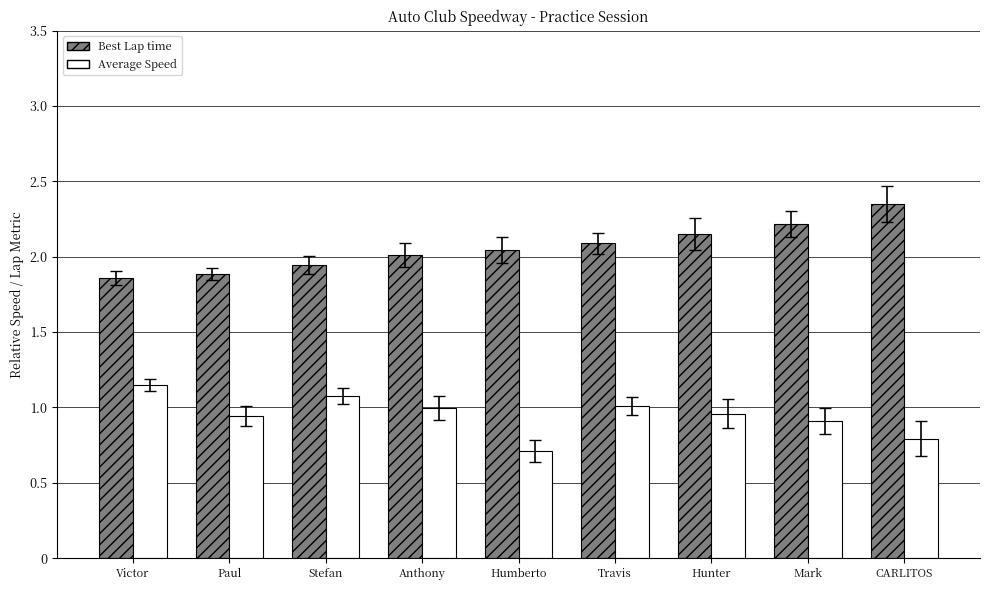

How many groups of bars are there?

9